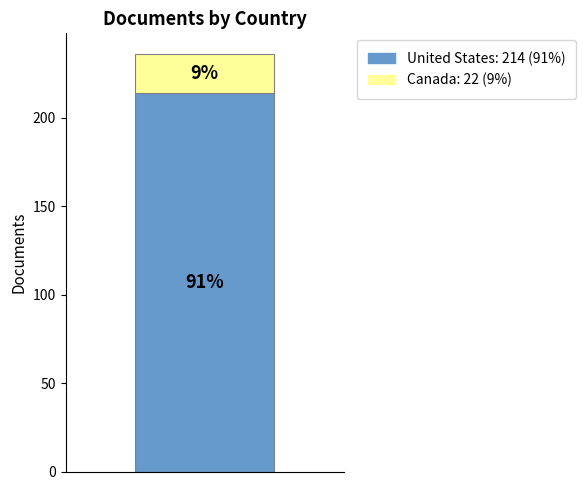

Are the bars grouped side by side (vs. stacked)?

No